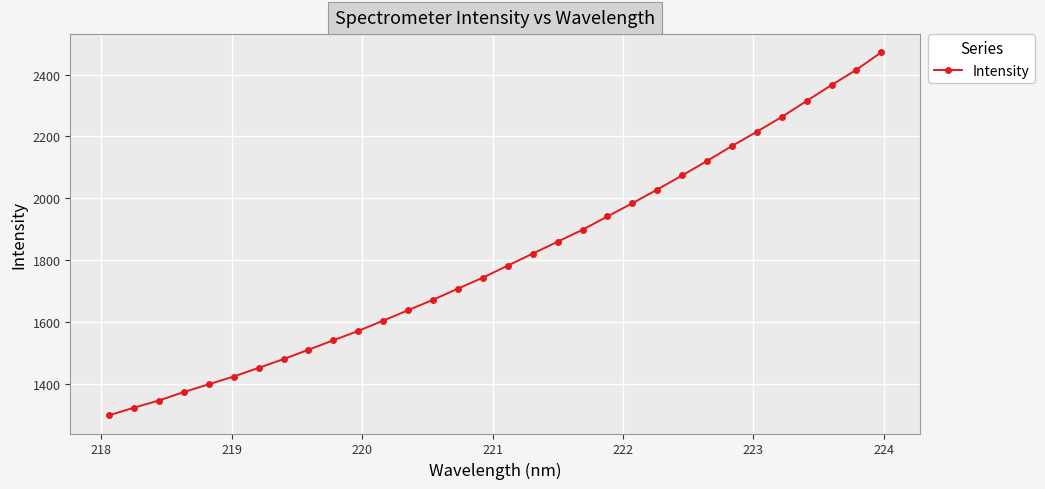

True or false: there are more than 0 points higher than both neighbors.

False